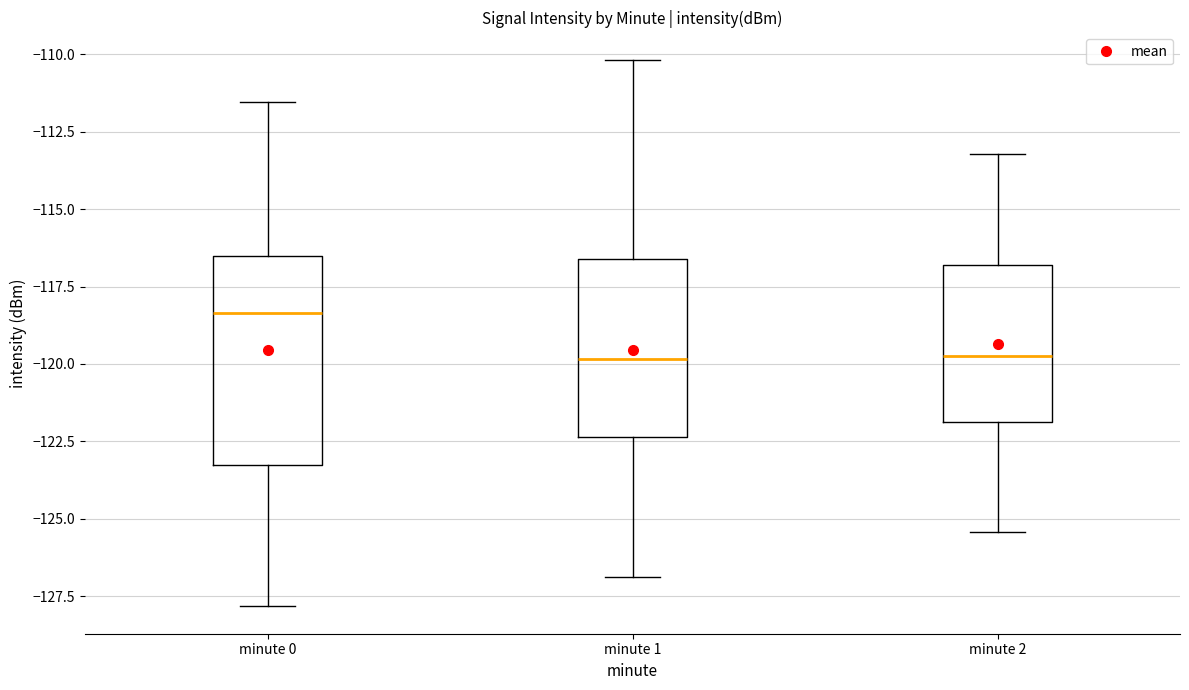

Where does the median line of the box for minute 2 sit on the y-axis? The values are not printed on the chart, so give them approximately, as read against the axis.

-119.5